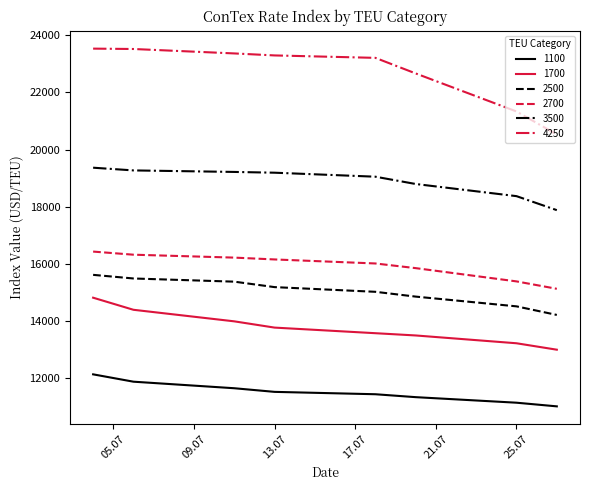

How many categories are shown in the chart?

8